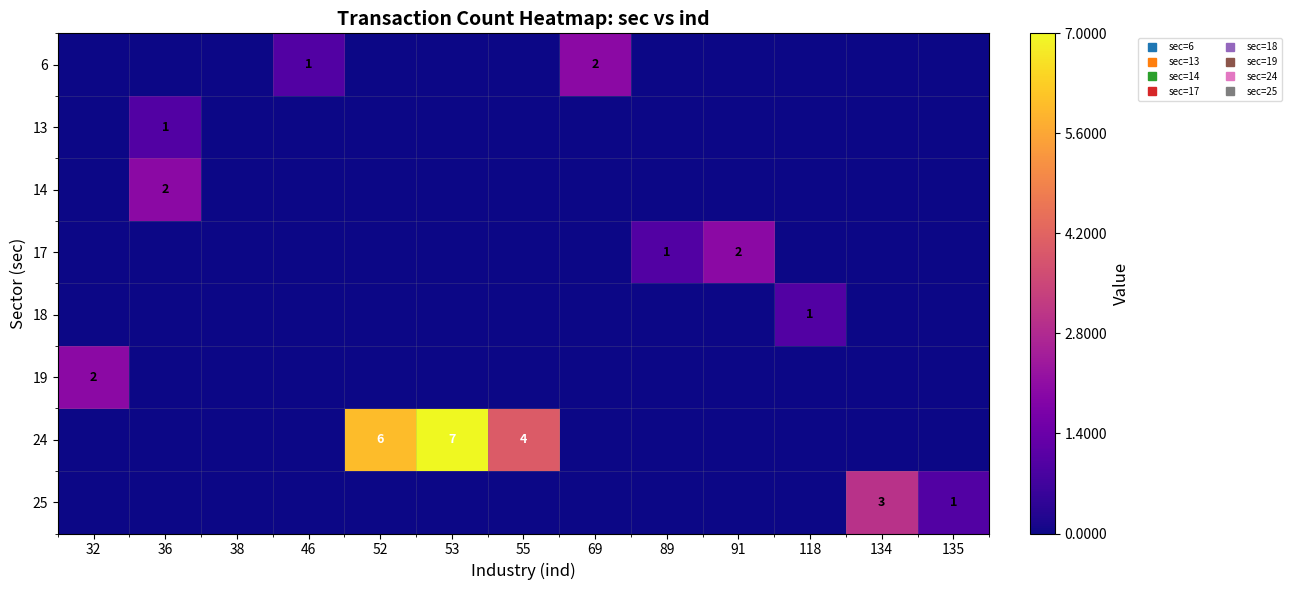

How many 6 values are between 0 and 1?

12